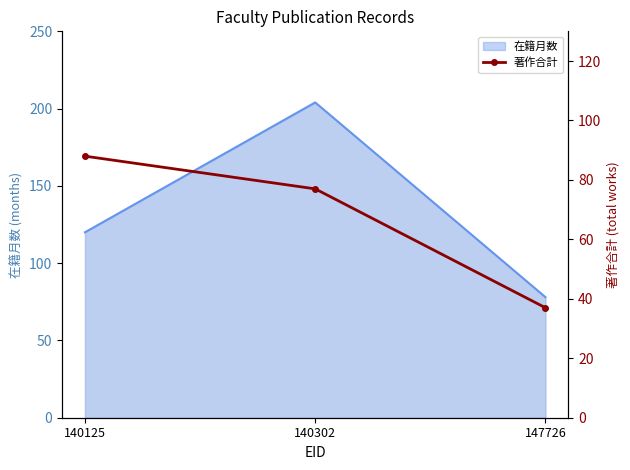

What is the average value?

67